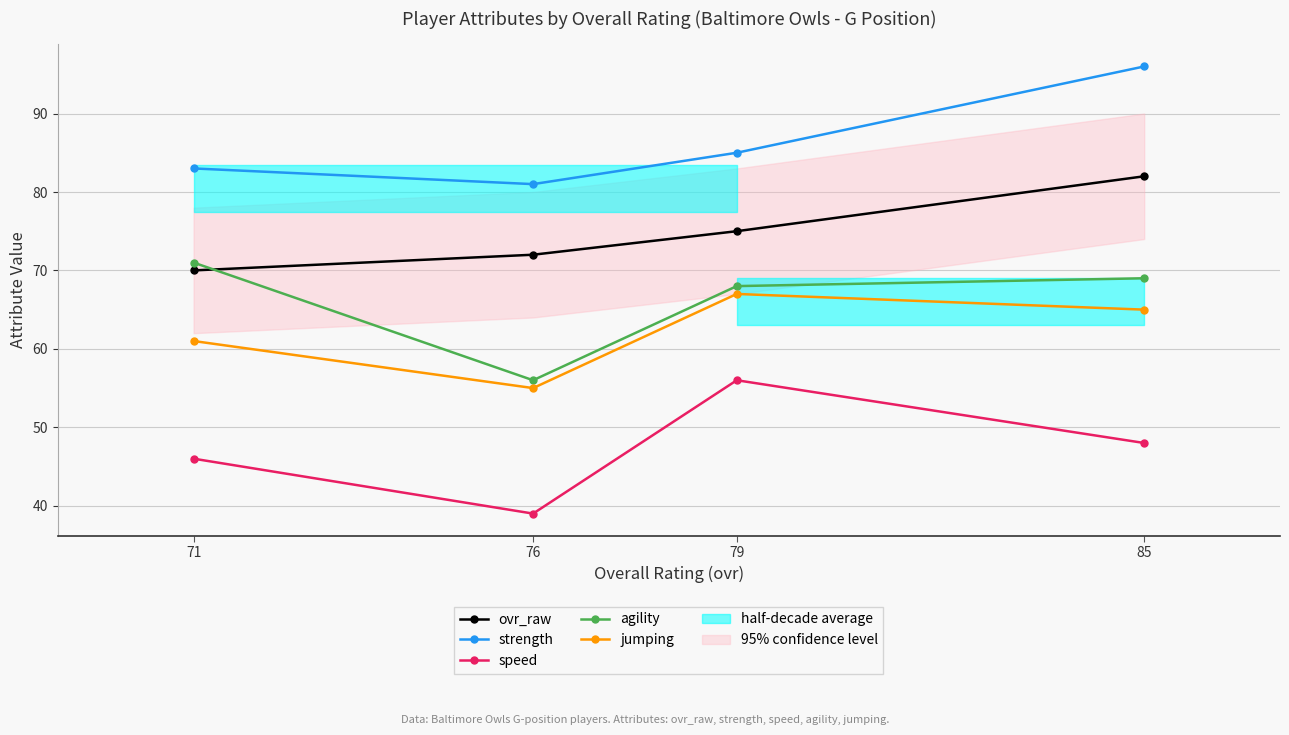

What is the maximum value for agility?

71